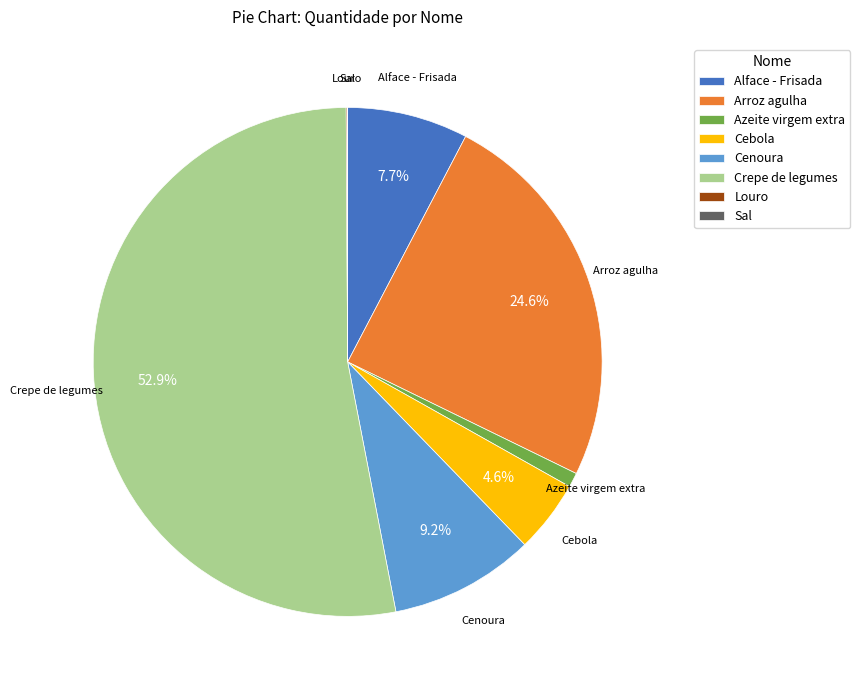

Does any single category account for the majority?

Yes